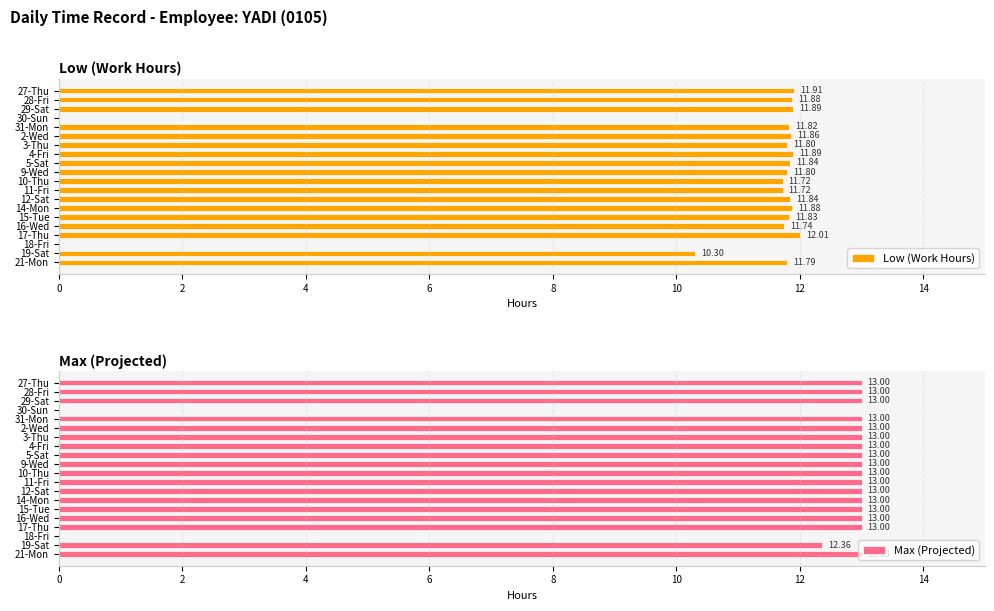

How many positive values does the Low (Work Hours) series have?

18